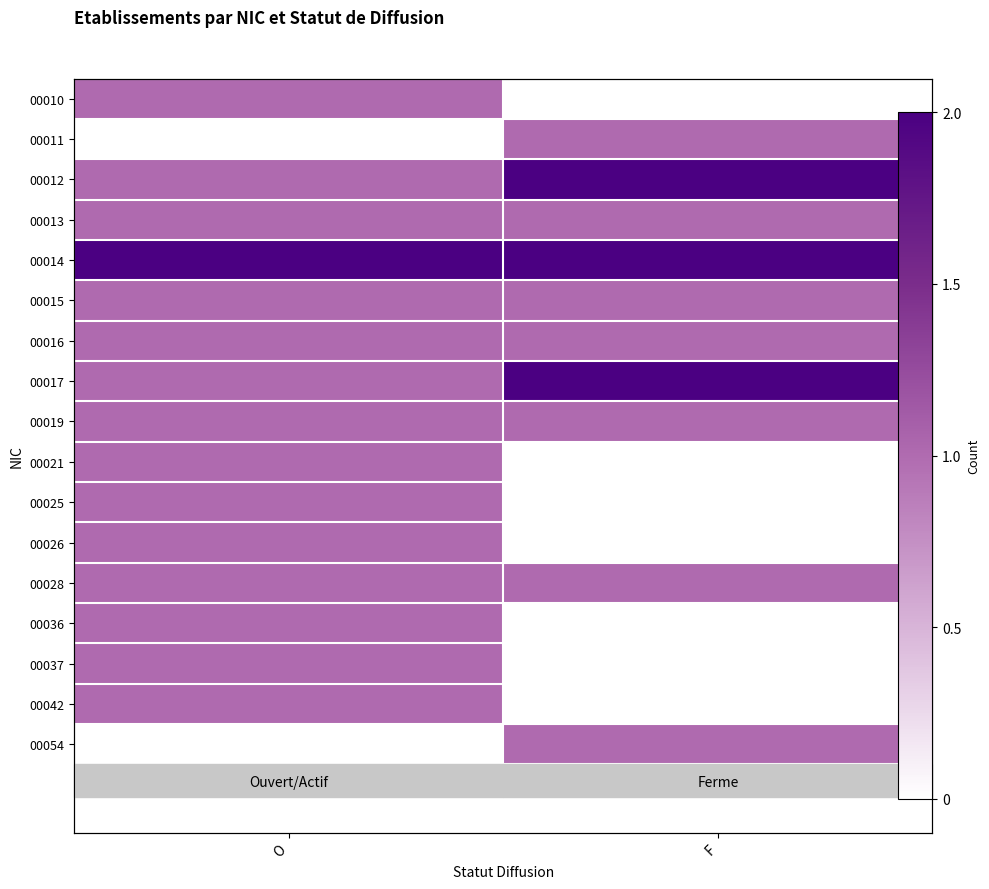

How many values in 00042 are above zero?

1